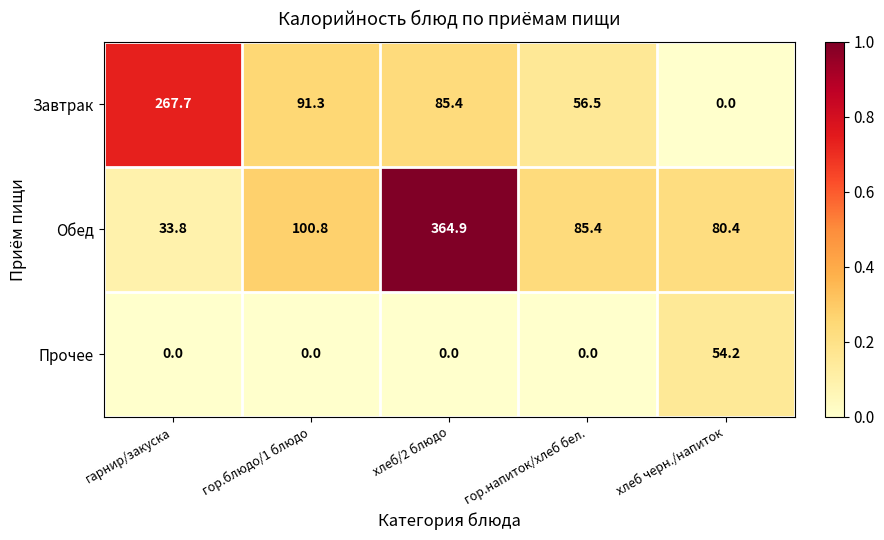

What is the total value across all series at хлеб/2 блюдо?

450.3